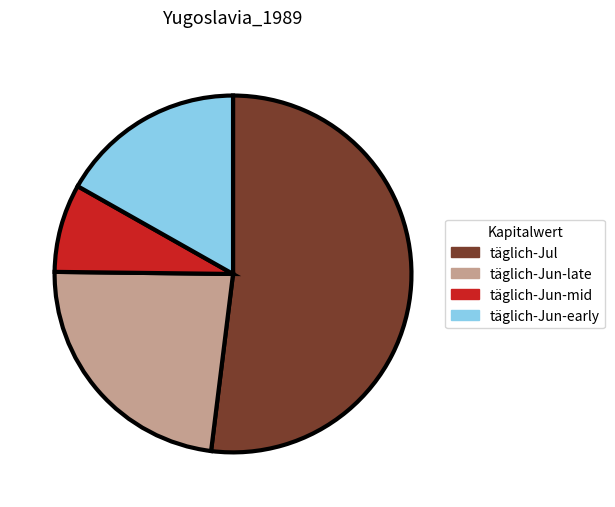

How many segments does this pie chart have?

4